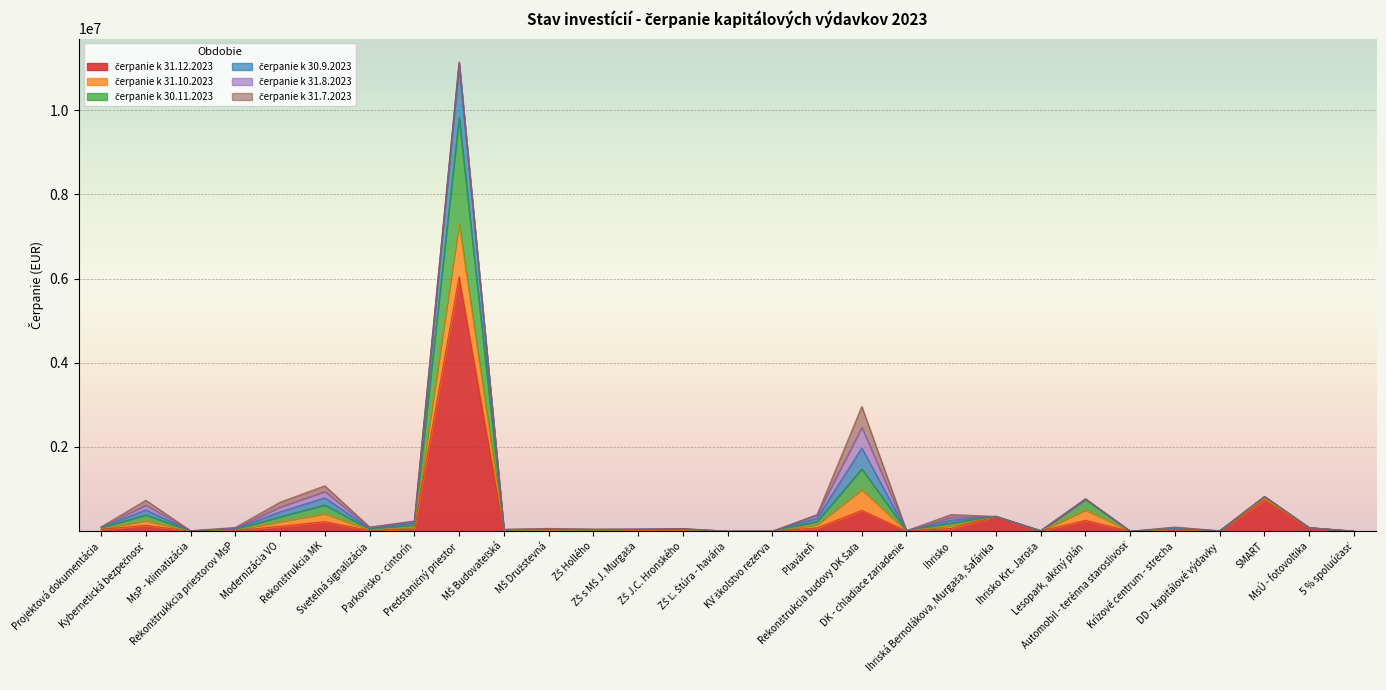

Is the value of čerpanie k 30.11.2023 at ZŠ Ľ. Štúra - havária greater than the value of čerpanie k 31.12.2023 at MŠ Budovateľská?

No